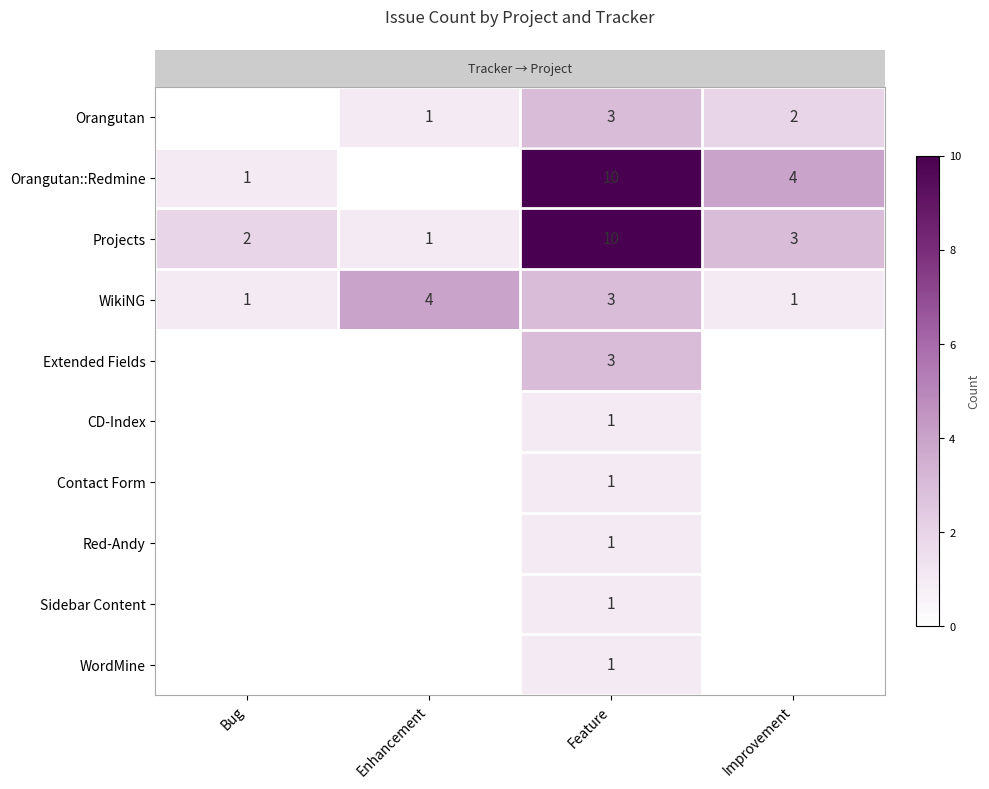

What is the sum of the row_3 values at Enhancement and Improvement?

5.0